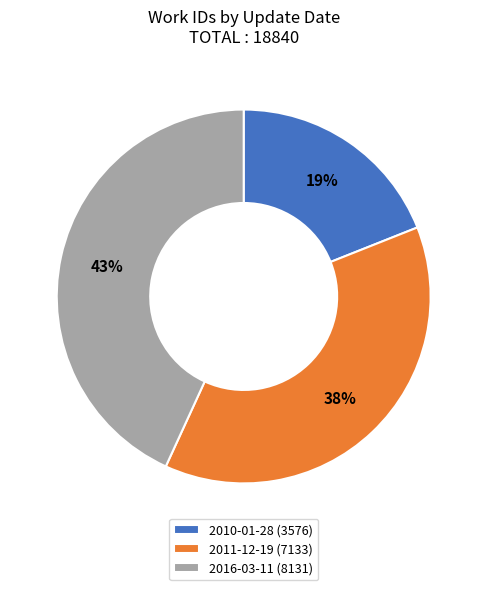

Combined, do 2016-03-11 (8131) and 2011-12-19 (7133) account for over 50%?

Yes